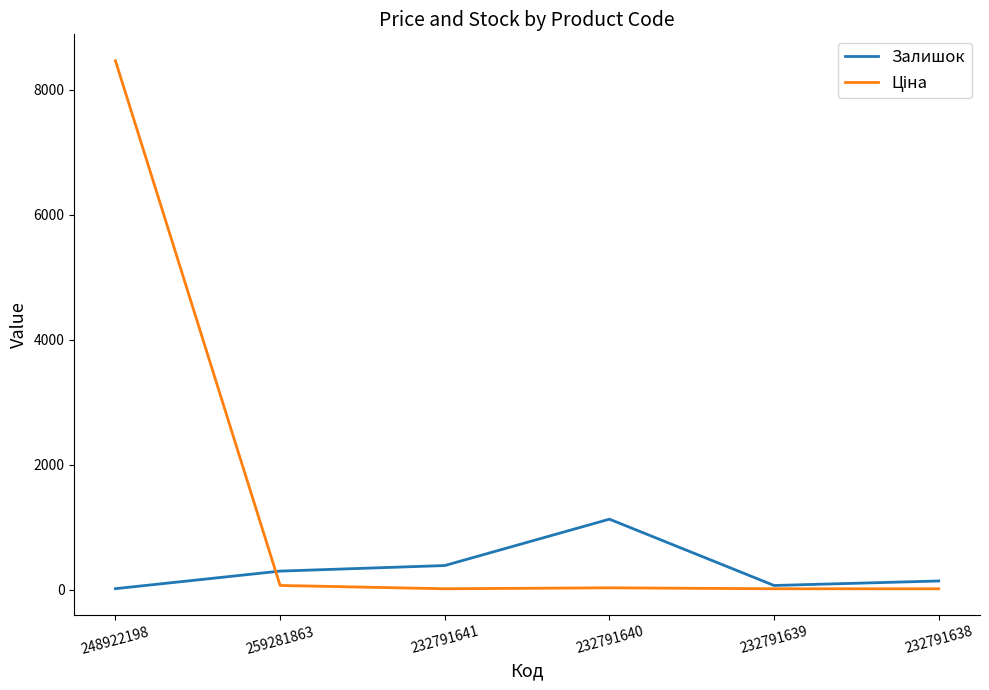

What is the maximum value shown in the chart?

8463.0